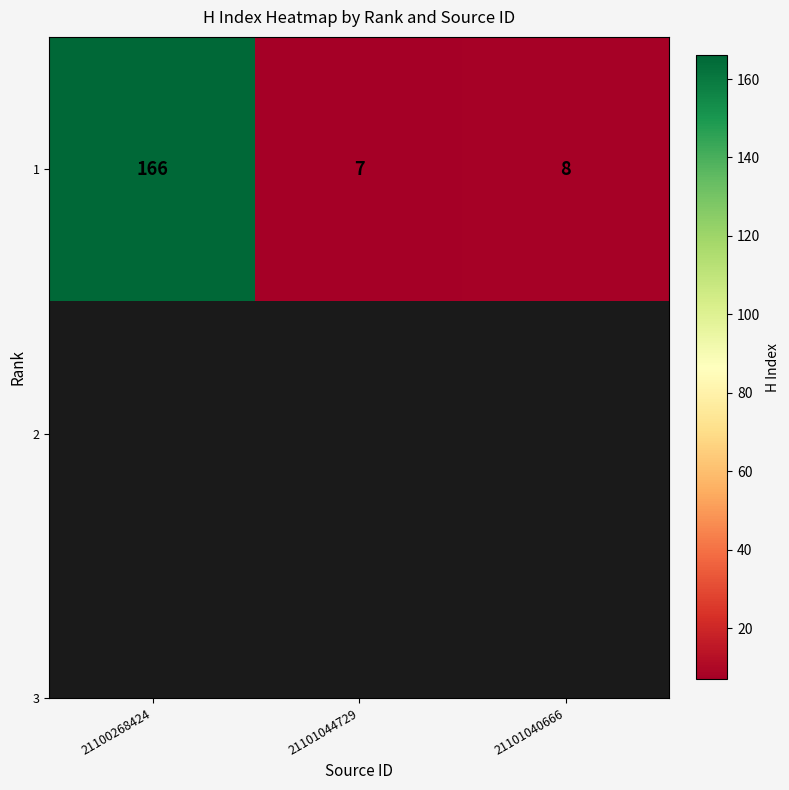

What is the sum of all values?

181